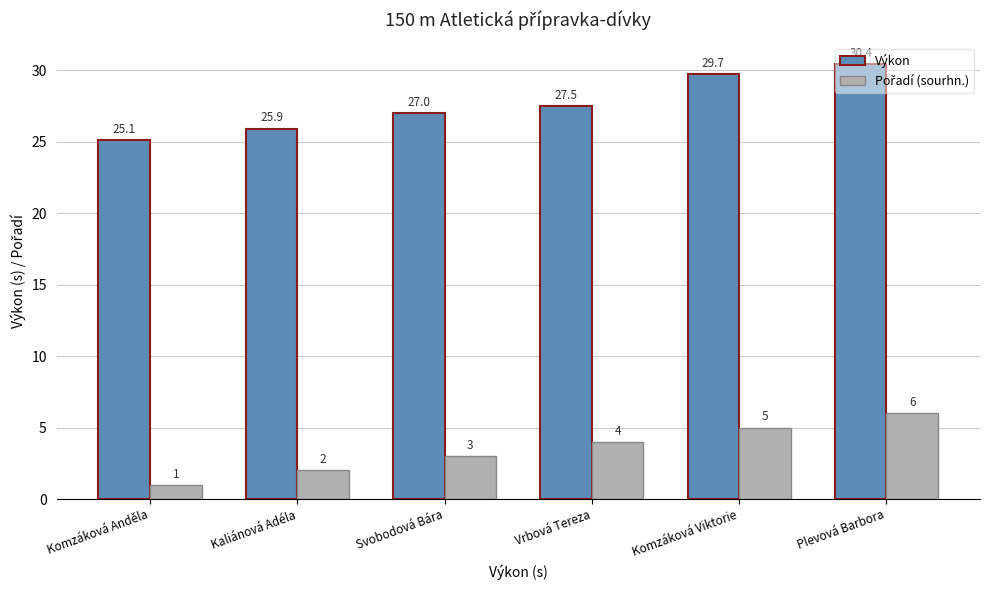

The value of Výkon at Komzáková Anděla is 25.1. True or false?

True